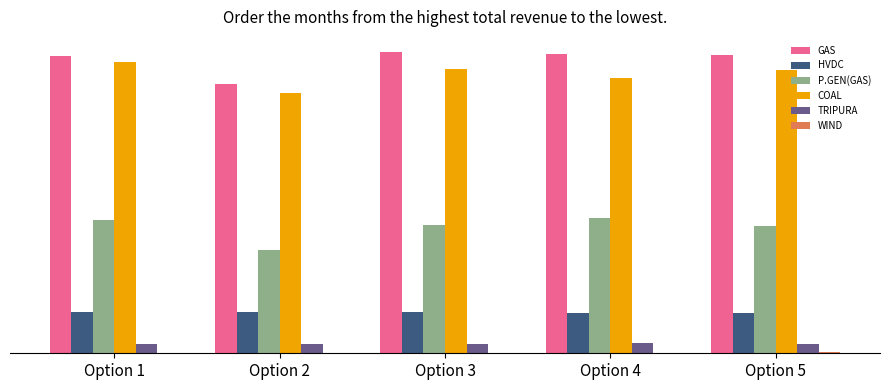

Does the chart contain stacked bars?

No